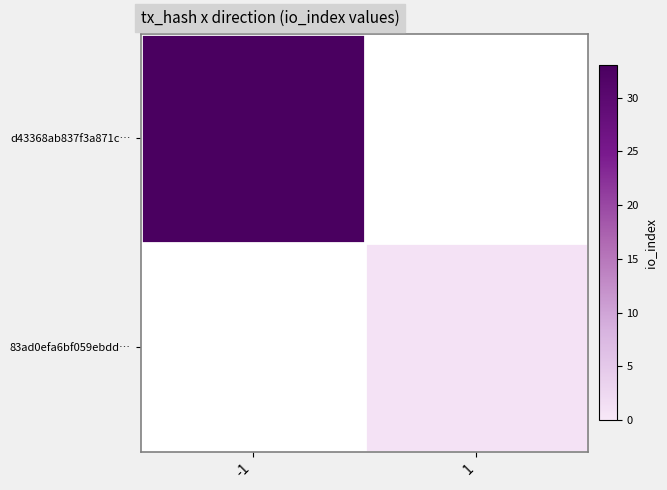

At how many categories does at least one series exceed 29?

1